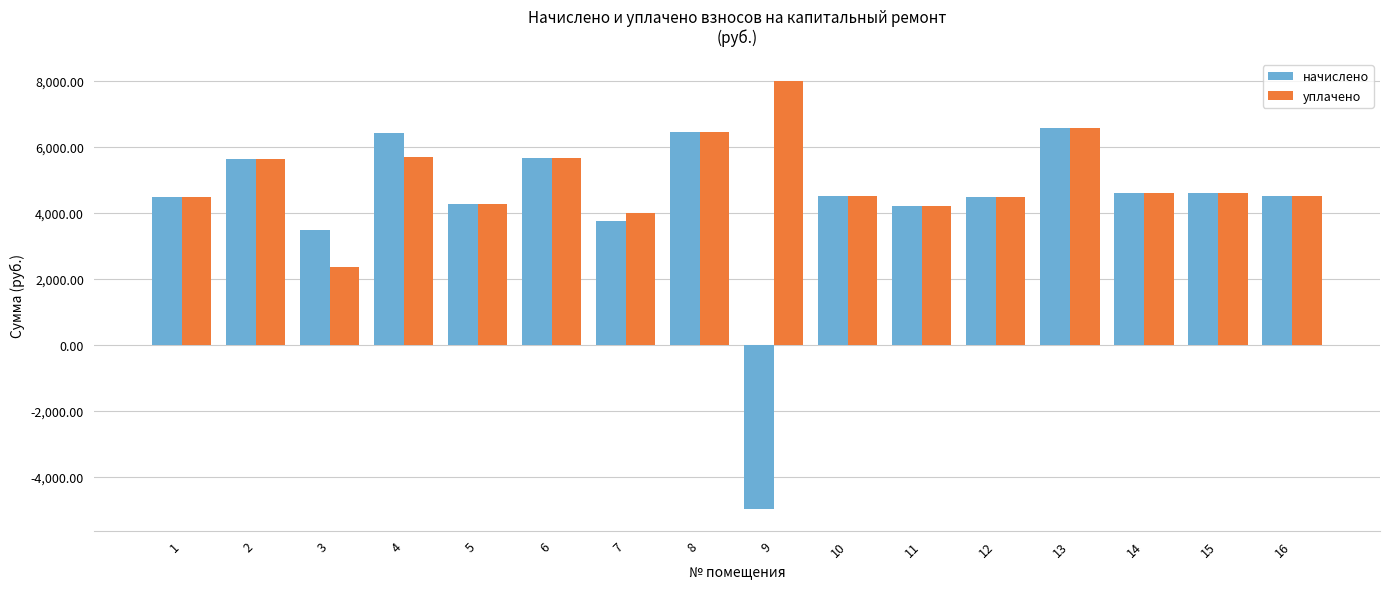

What is the maximum value shown in the chart?

8004.0